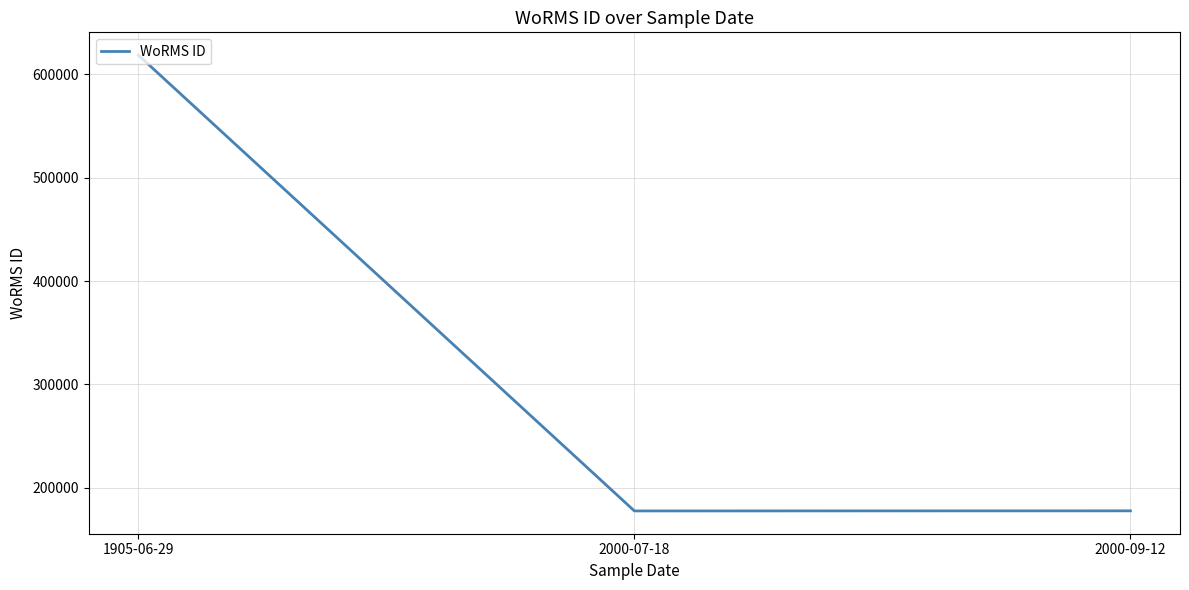

What is the smallest value displayed?

177506